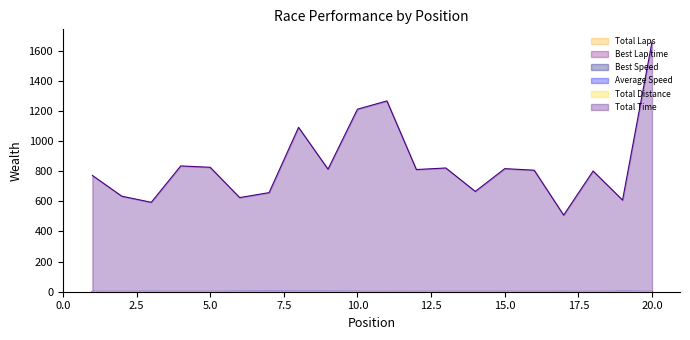

Rank the series at 1 from lowest to highest value.

Total Laps, Total Distance, Best Lap time, Average Speed, Best Speed, Total Time